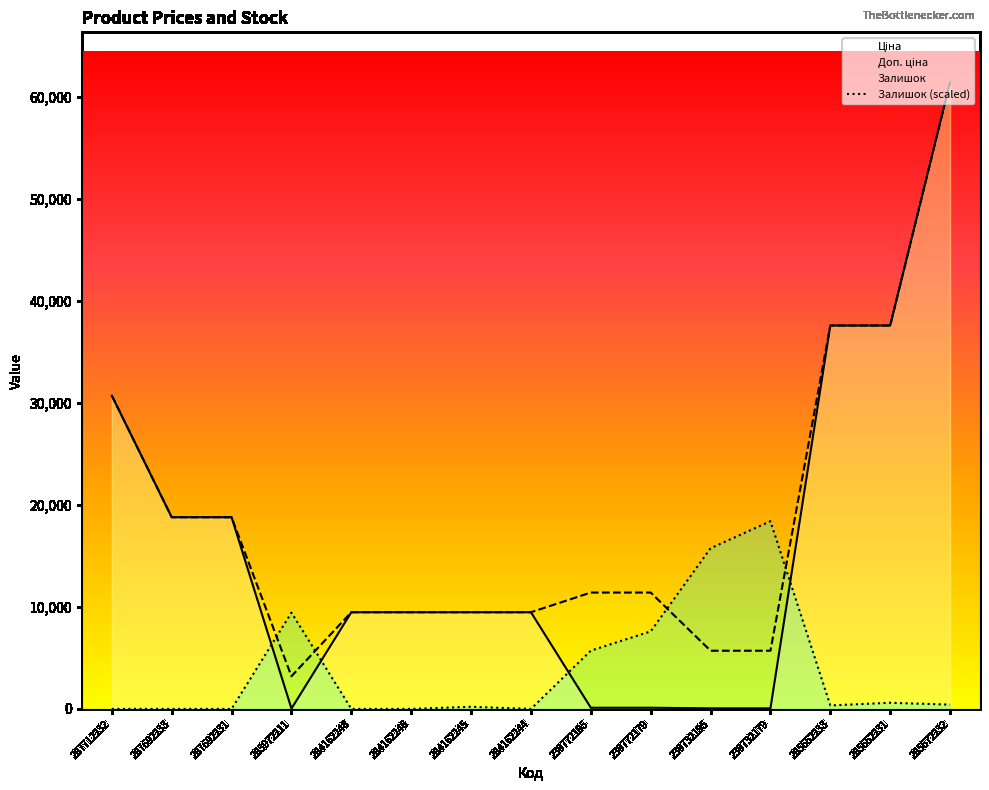

At which category is the sum across all series the highest?

285672232